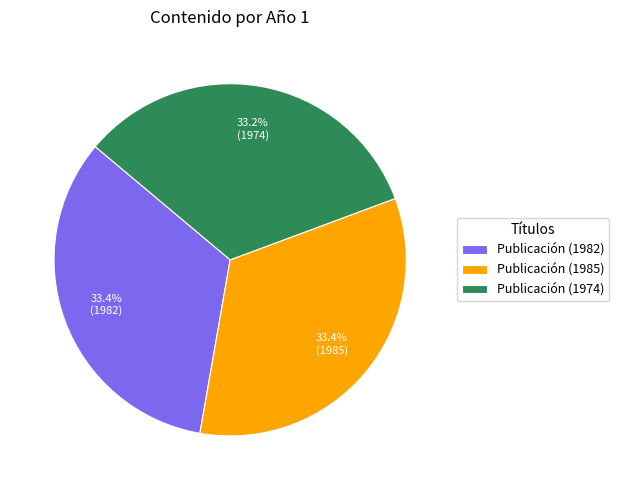

Is the sum of Publicación (1974) and Publicación (1982) greater than half?

Yes